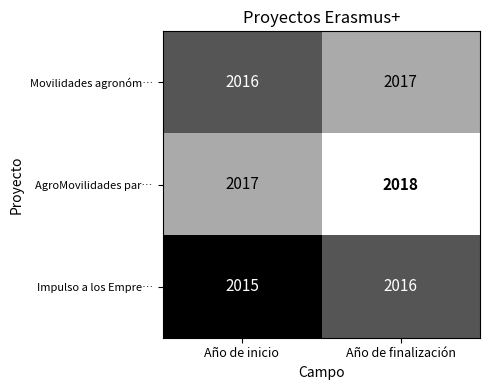

How many data points does each series have?

2